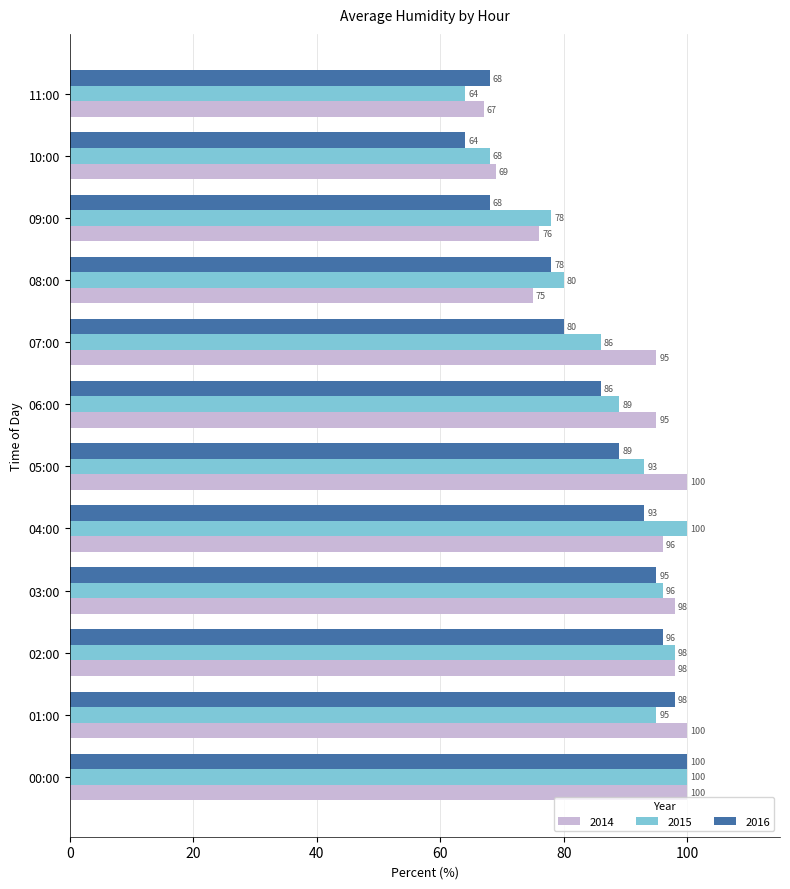

What is the sum of the 2015 values at 11:00 and 09:00?

142